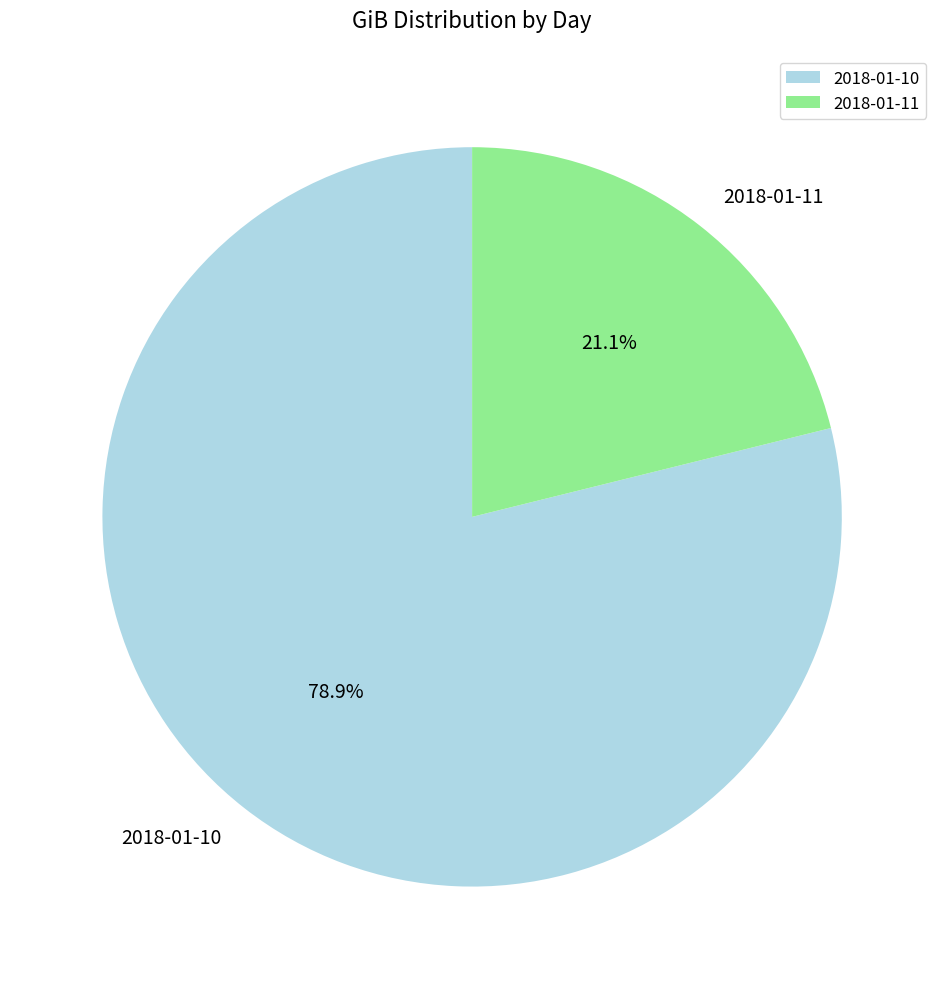

Rank the categories by value from highest to lowest.

2018-01-10, 2018-01-11